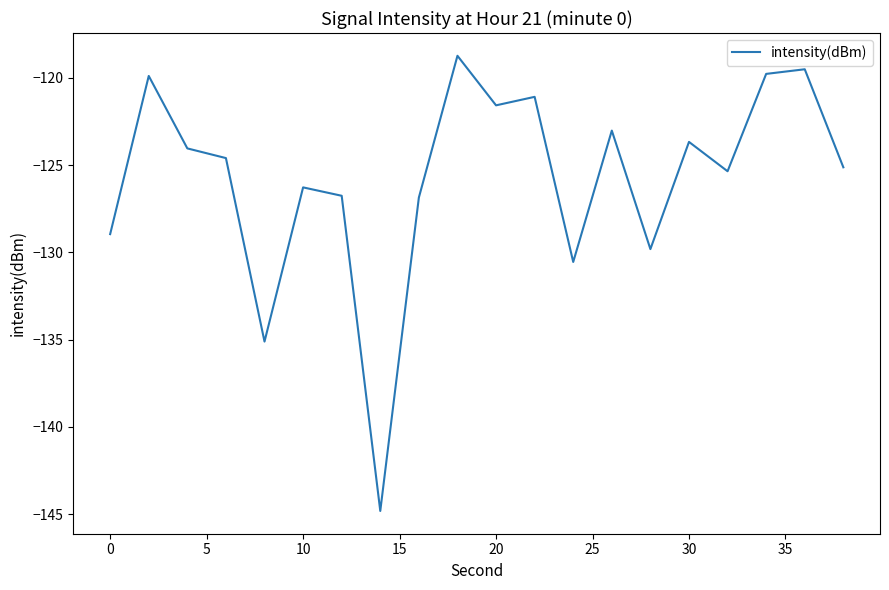

What is the greatest value displayed?

-118.7